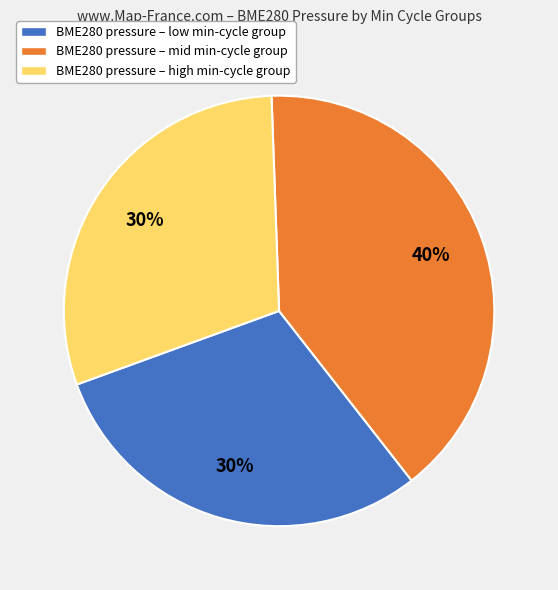

The BME280 pressure – mid min-cycle group slice represents 40% of the pie. True or false?

True